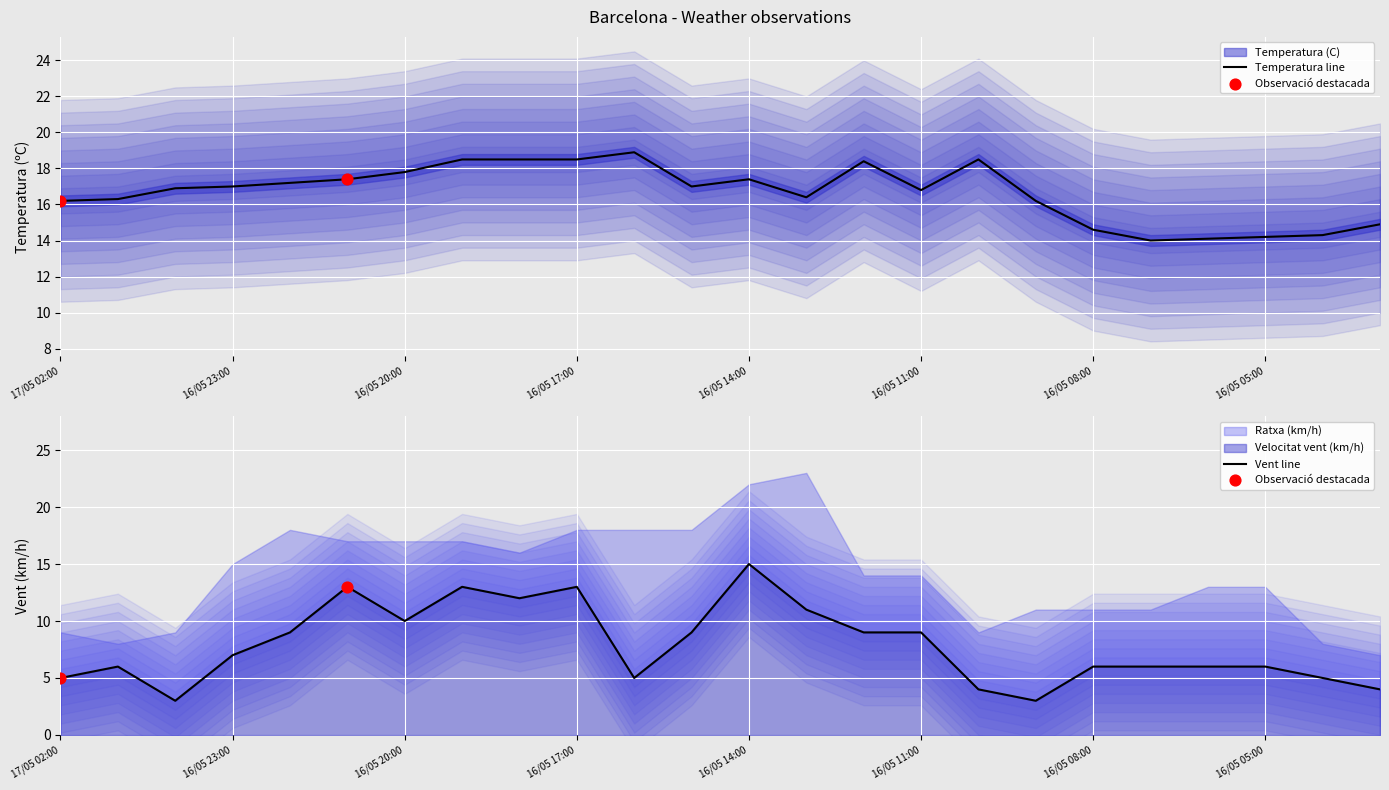

At which category is the sum across all series the highest?

16/05 14:00